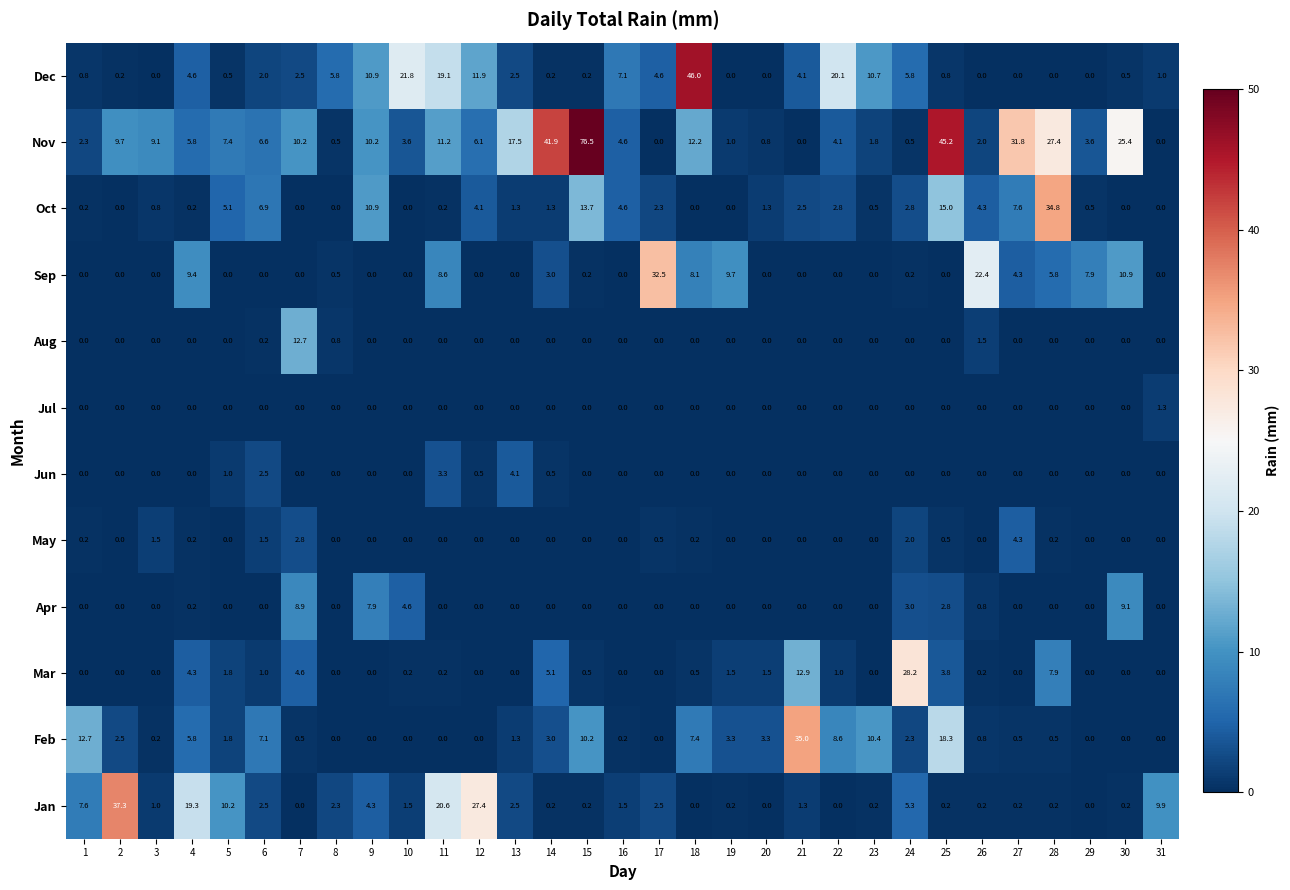

What is the sum of all Nov values?

379.0